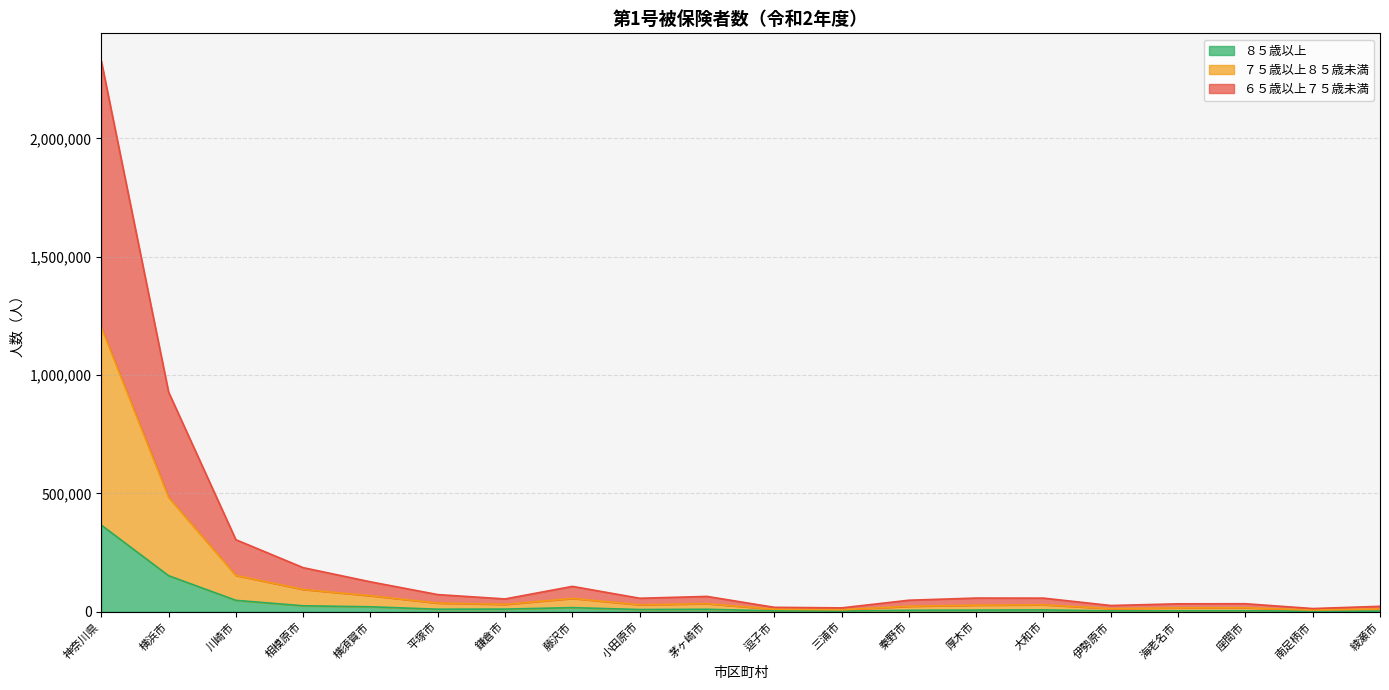

What is the difference between the second highest and minimum values in the ８５歳以上 series?

150280